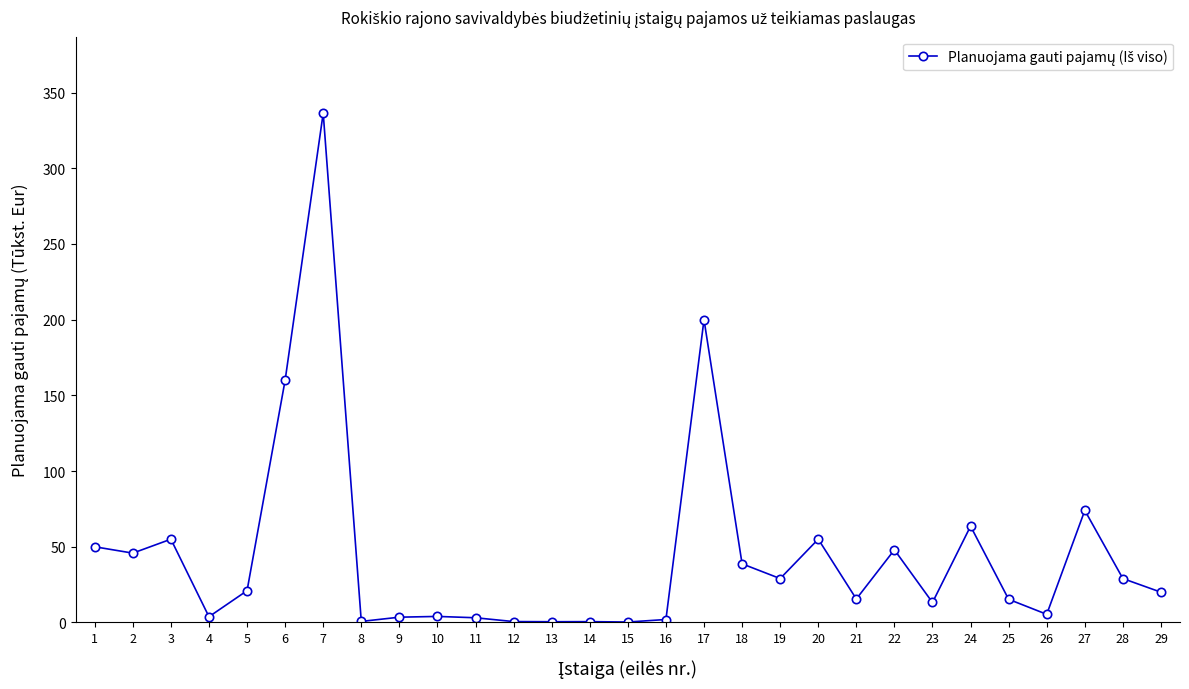

What is the minimum value shown in the chart?

0.3